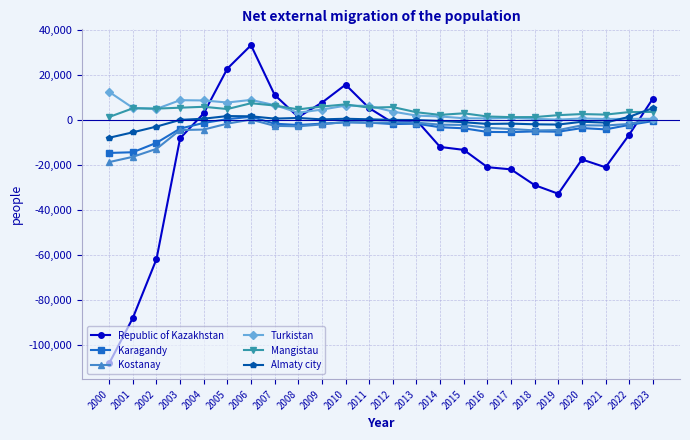

How many data points in Republic of Kazakhstan are less than -6722?

12